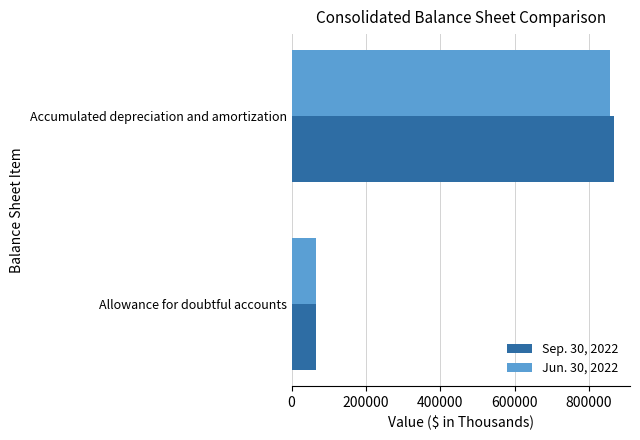

What is the difference between the Sep. 30, 2022 values at Accumulated depreciation and amortization and Allowance for doubtful accounts?

802185